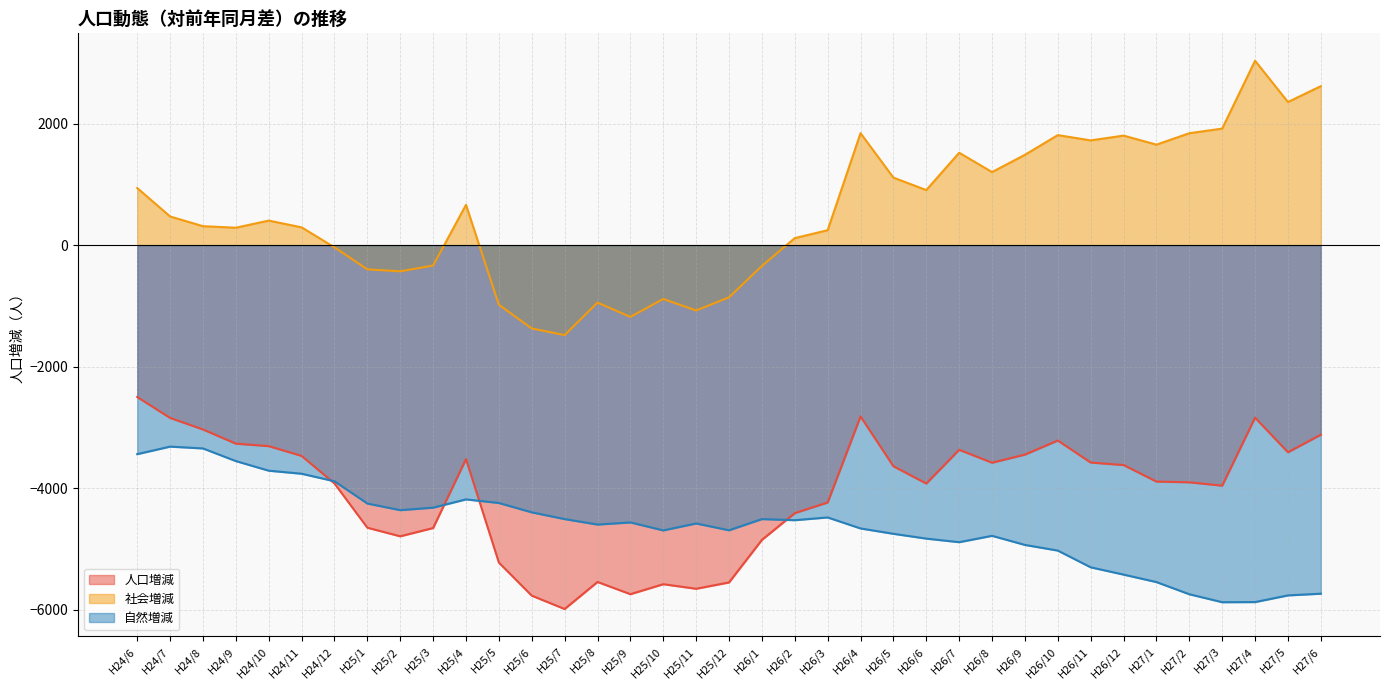

At which category does 自然増減 reach its first local peak?

H24/7